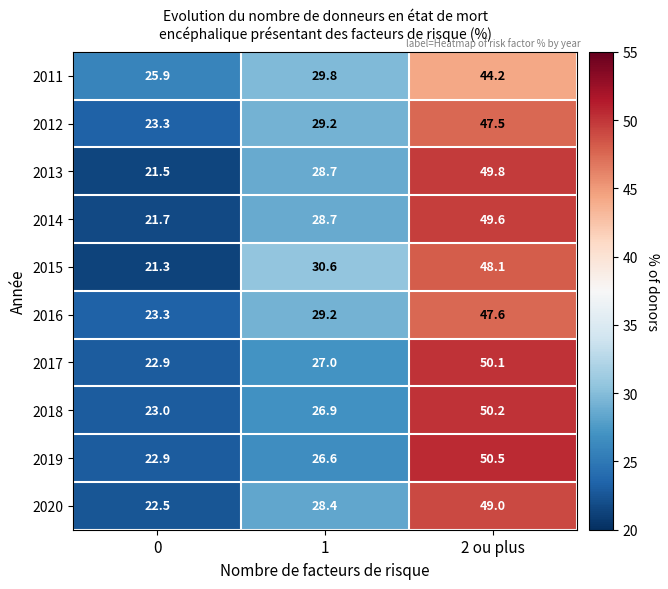

What is the sum of the 2020 values at 2 ou plus and 1?

77.4